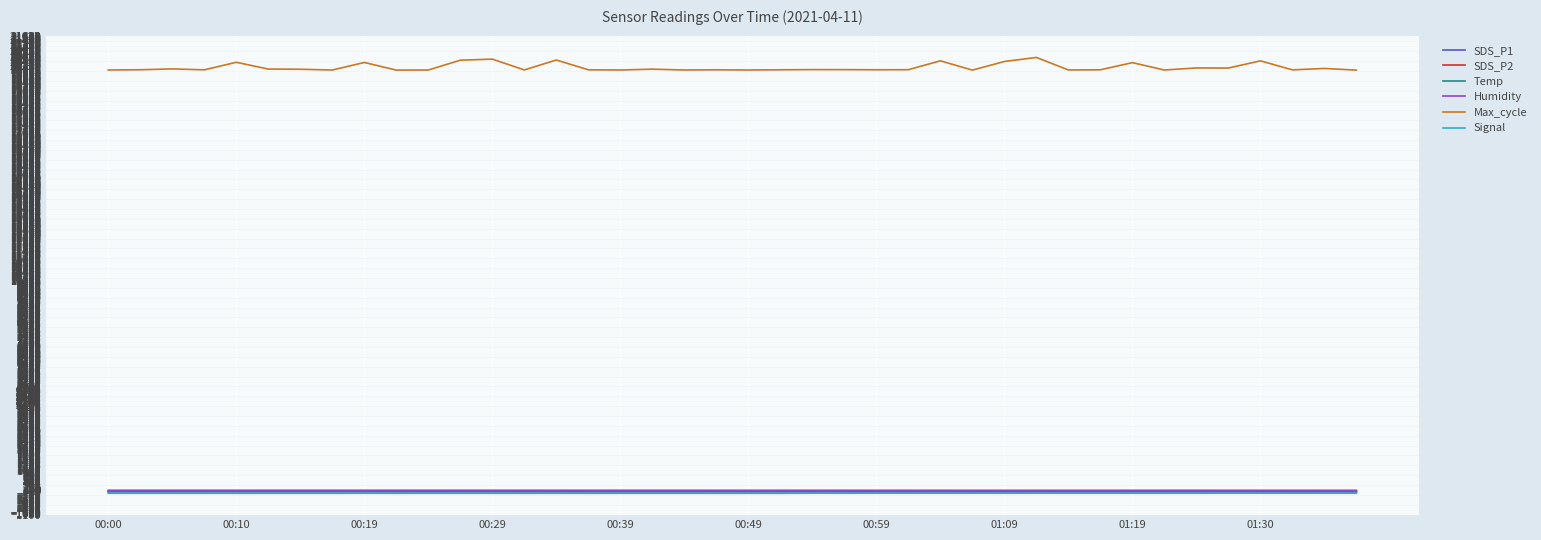

Which series has the largest range (max minus min)?

Max_cycle